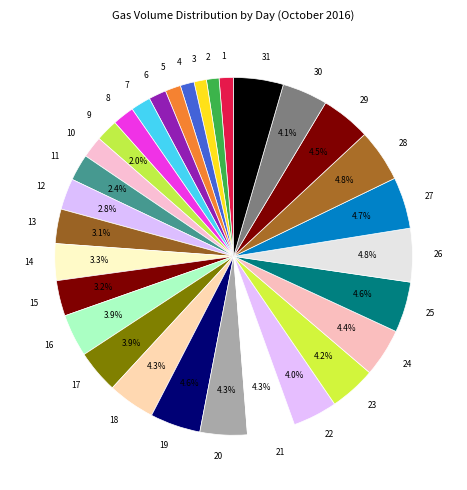

What percentage is the 28 slice, to the nearest percent?

5%